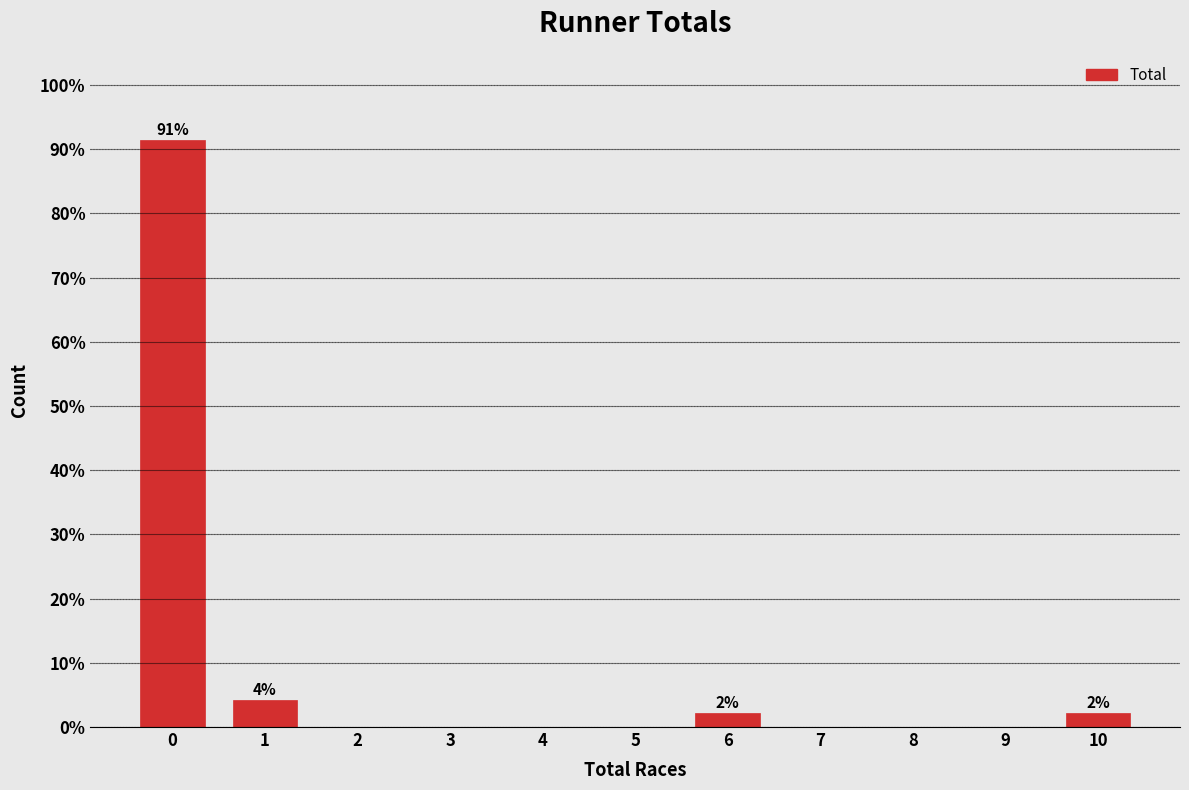

Reading right to left, transcribe all the data shown in this chart.

10=2.1	9=0.0	8=0.0	7=0.0	6=2.1	5=0.0	4=0.0	3=0.0	2=0.0	1=4.3	0=91.5